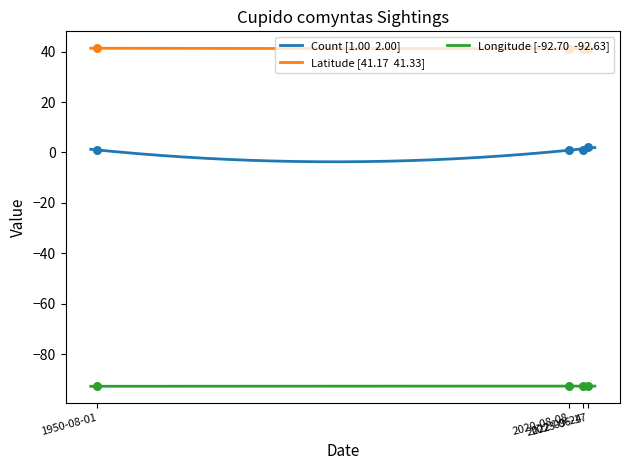

At which category is the sum across all series the highest?

2023-06-17